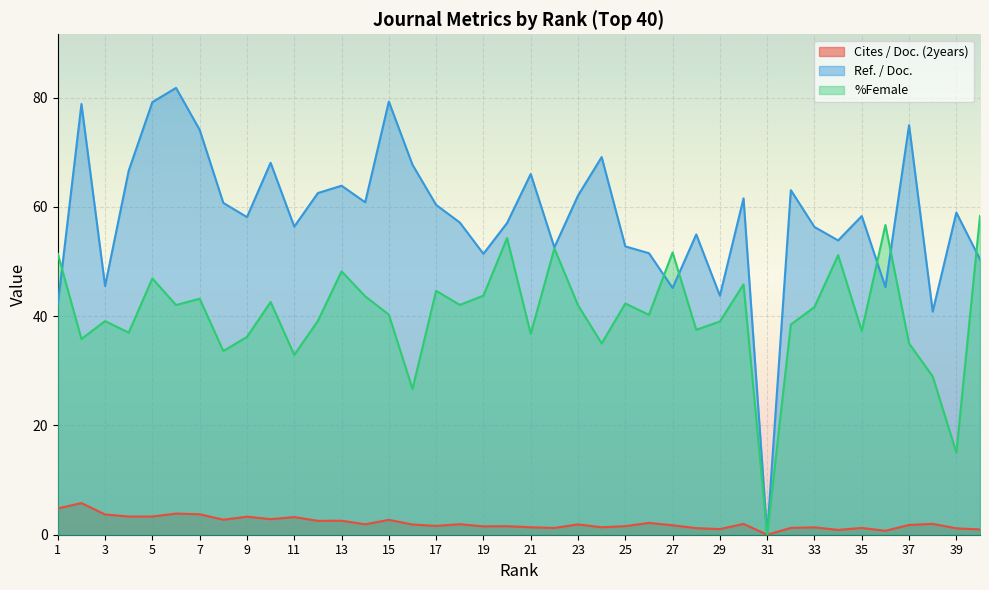

List the series in order of their peak value, lowest first.

Cites / Doc. (2years), %Female, Ref. / Doc.